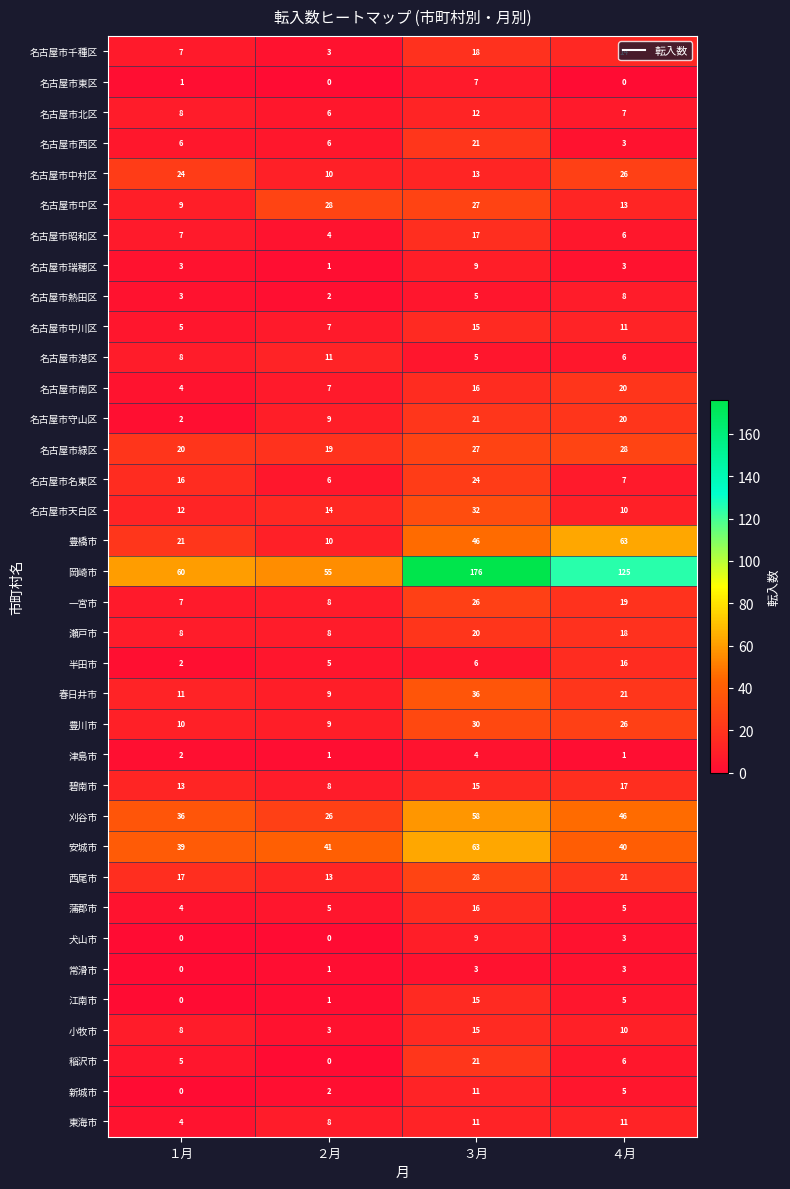

What is the sum of all 稲沢市 values?

32